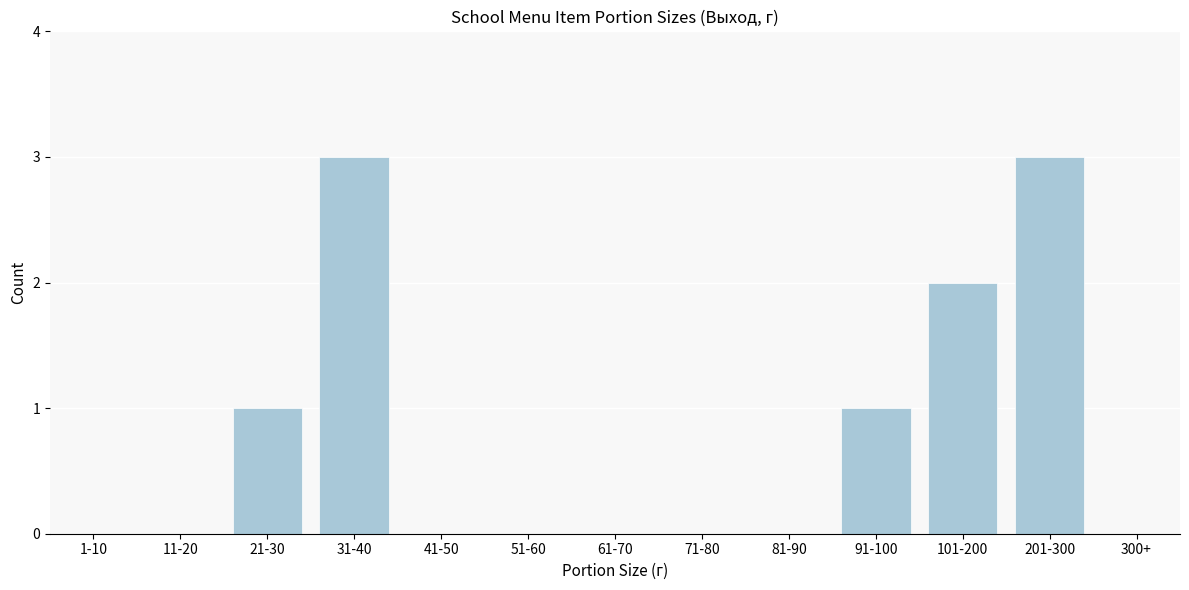

Reading right to left, what are all the values shown in this chart?

300+=0	201-300=3	101-200=2	91-100=1	81-90=0	71-80=0	61-70=0	51-60=0	41-50=0	31-40=3	21-30=1	11-20=0	1-10=0